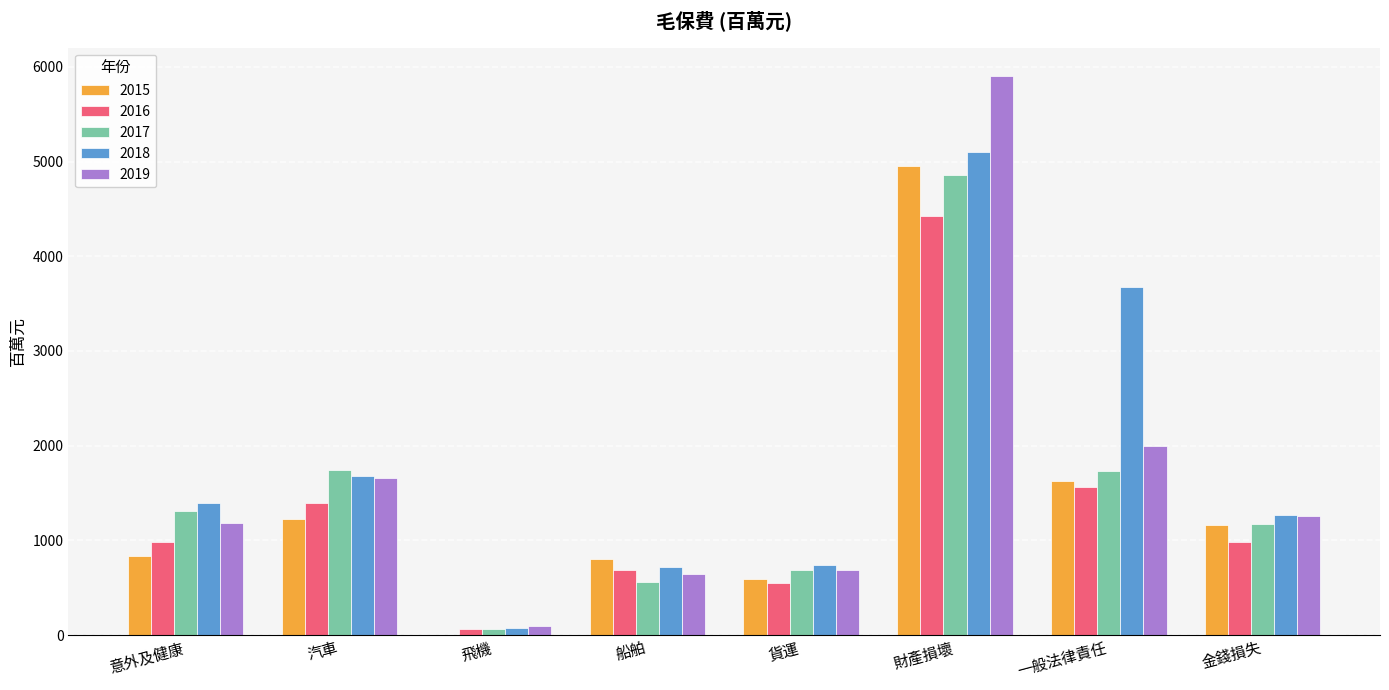

Is the value of 2016 at 一般法律責任 greater than the value of 2019 at 財產損壞?

No